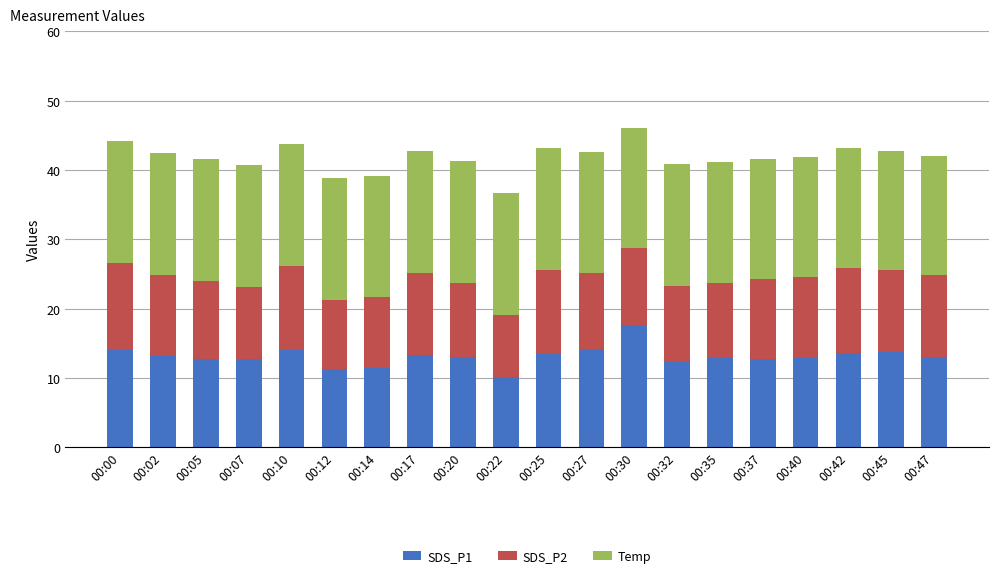

What is the total value across all series at 00:22?

36.6